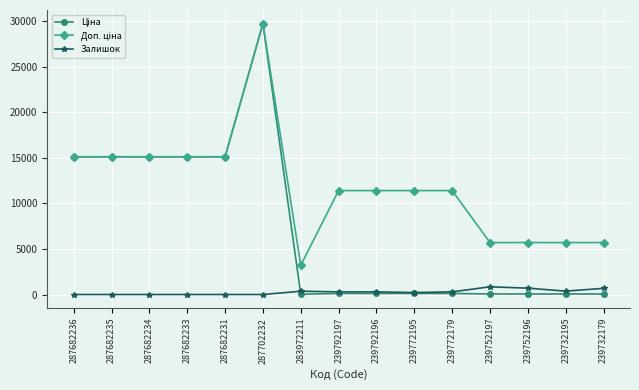

How many lines are shown in the chart?

3